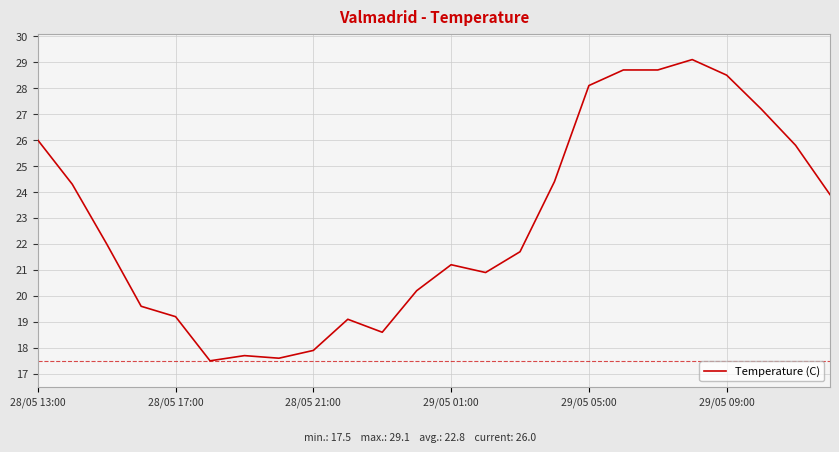

What is the minimum value shown in the chart?

17.5